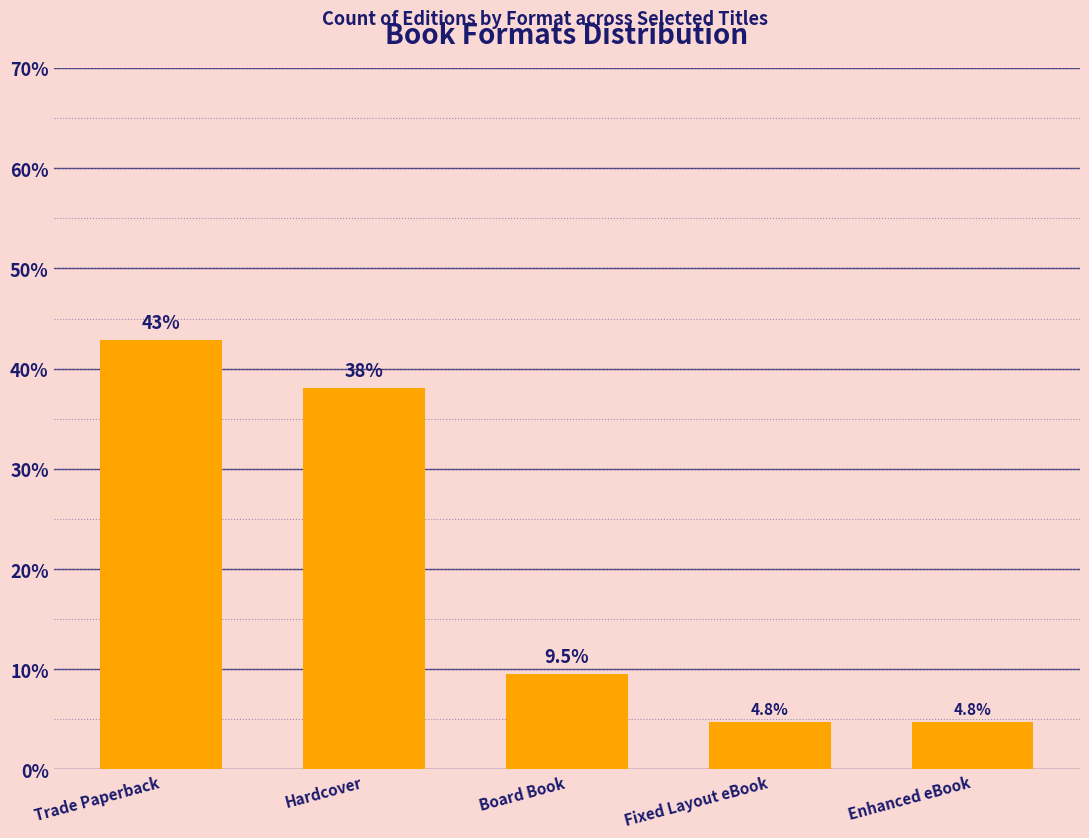

The value at Board Book is 14.4. True or false?

False